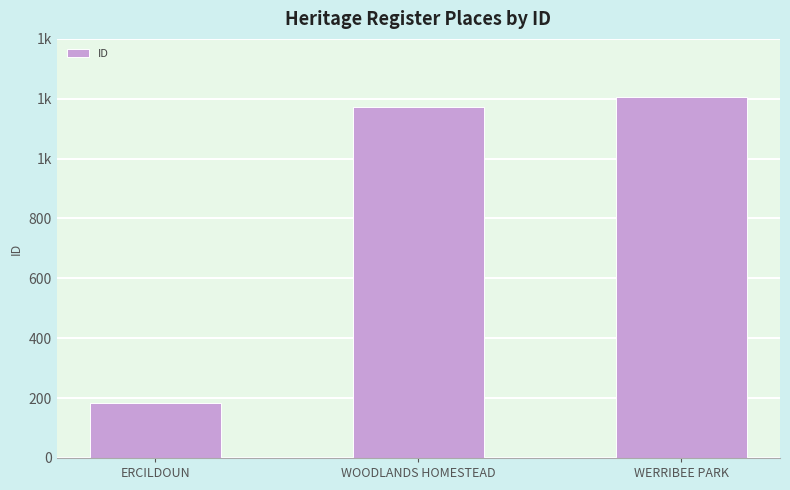

At which category does the chart reach its peak across all series?

WERRIBEE PARK